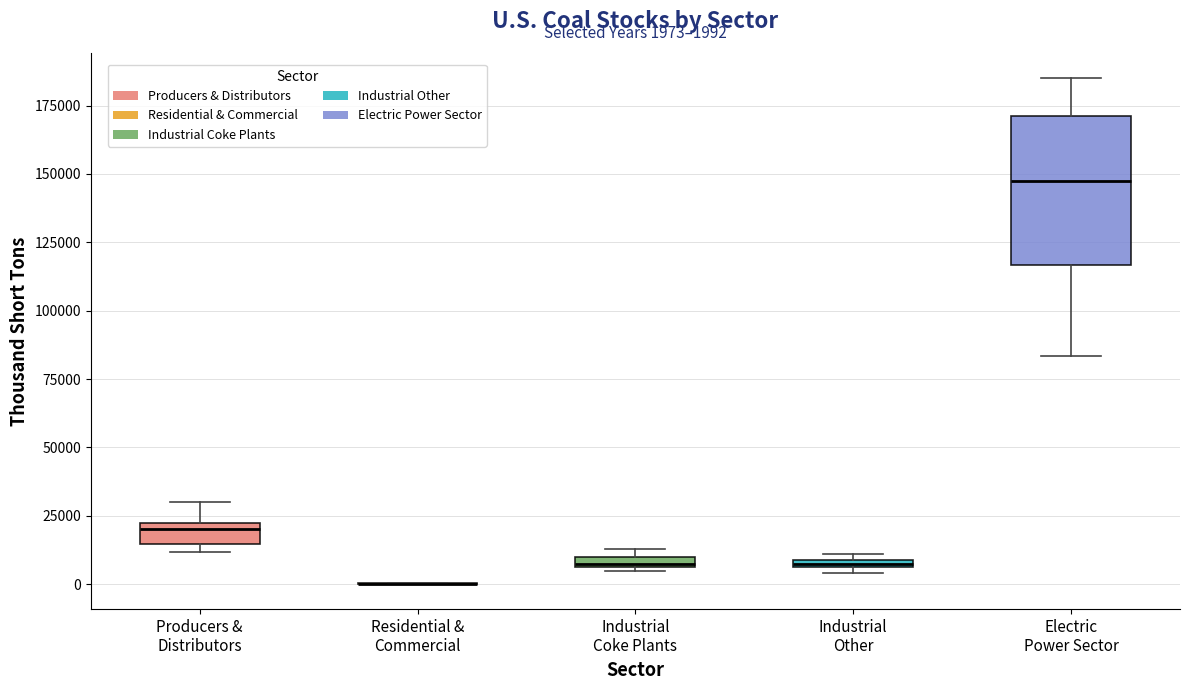

Which box is the tallest, from its lower edge to its upper edge?

Electric Power Sector